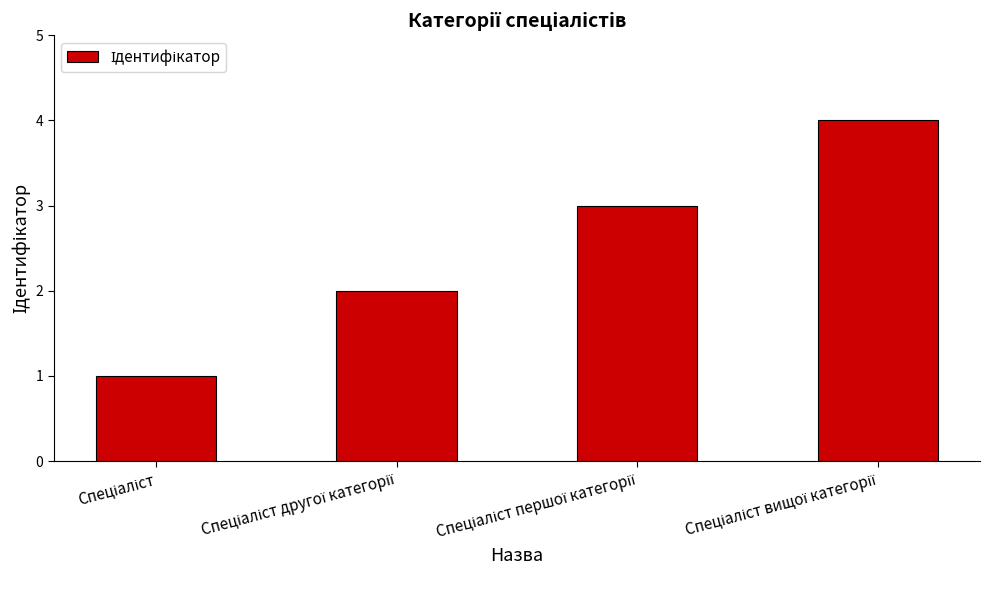

Are the bars horizontal?

No